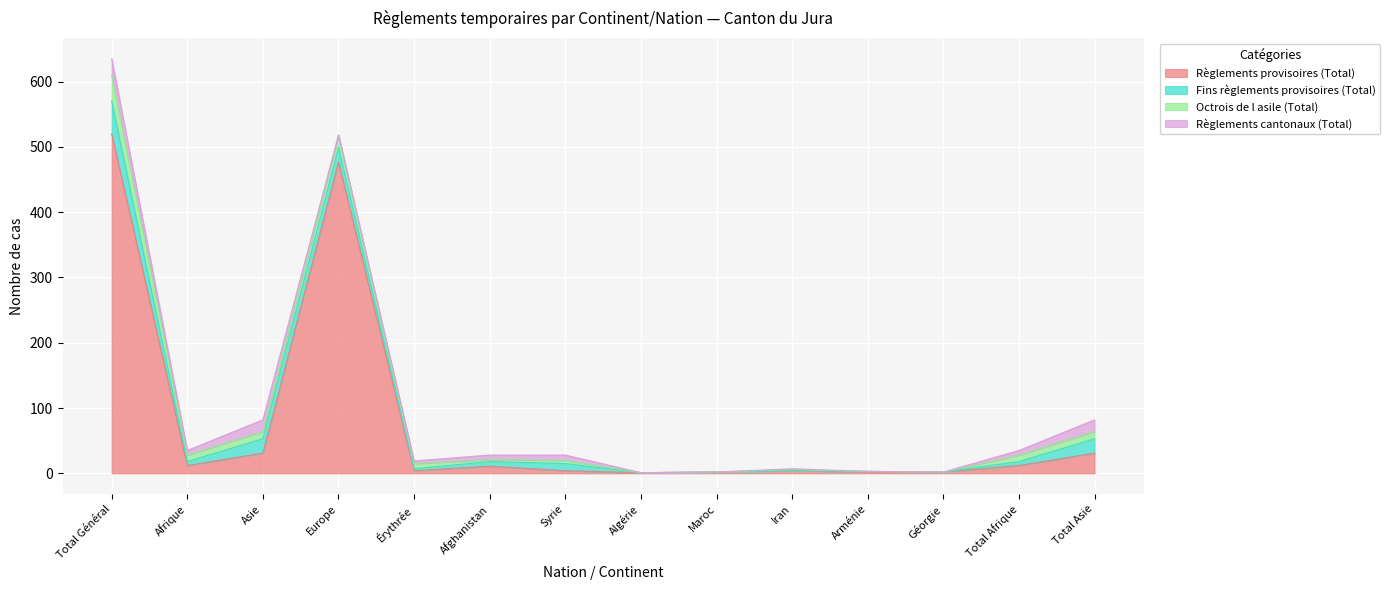

What are all the series names shown in the legend?

Règlements provisoires (Total), Fins règlements provisoires (Total), Octrois de l asile (Total), Règlements cantonaux (Total)